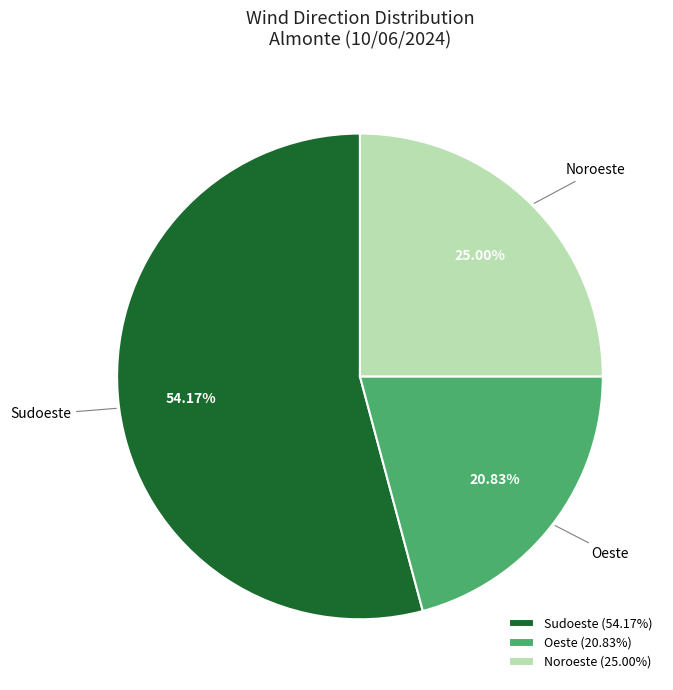

Is there a majority slice in this chart?

Yes